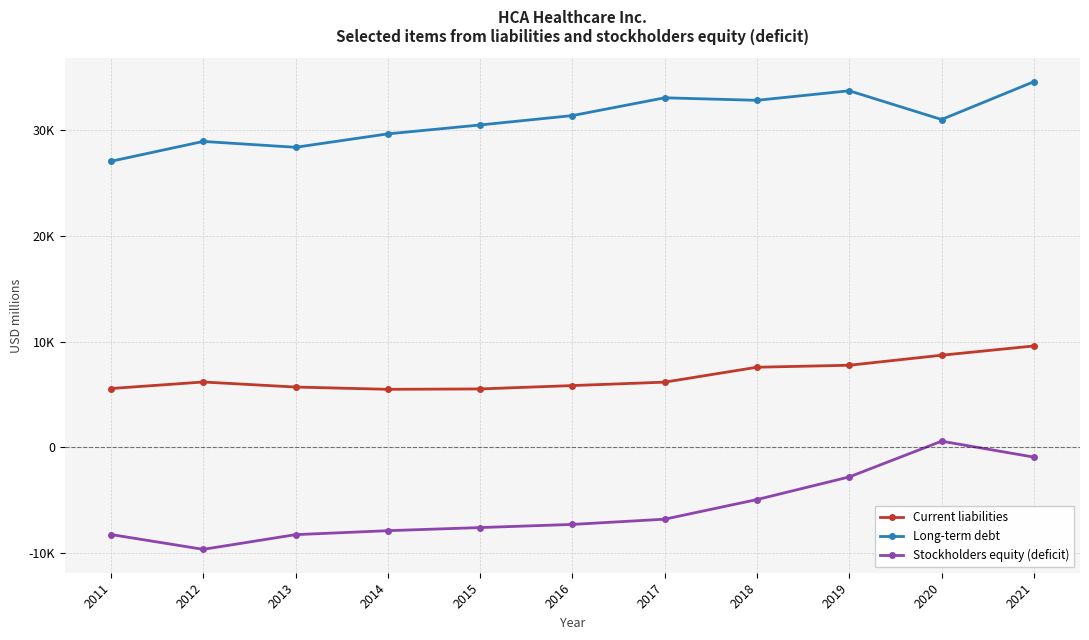

At which label does Long-term debt first exceed 31004?

2016